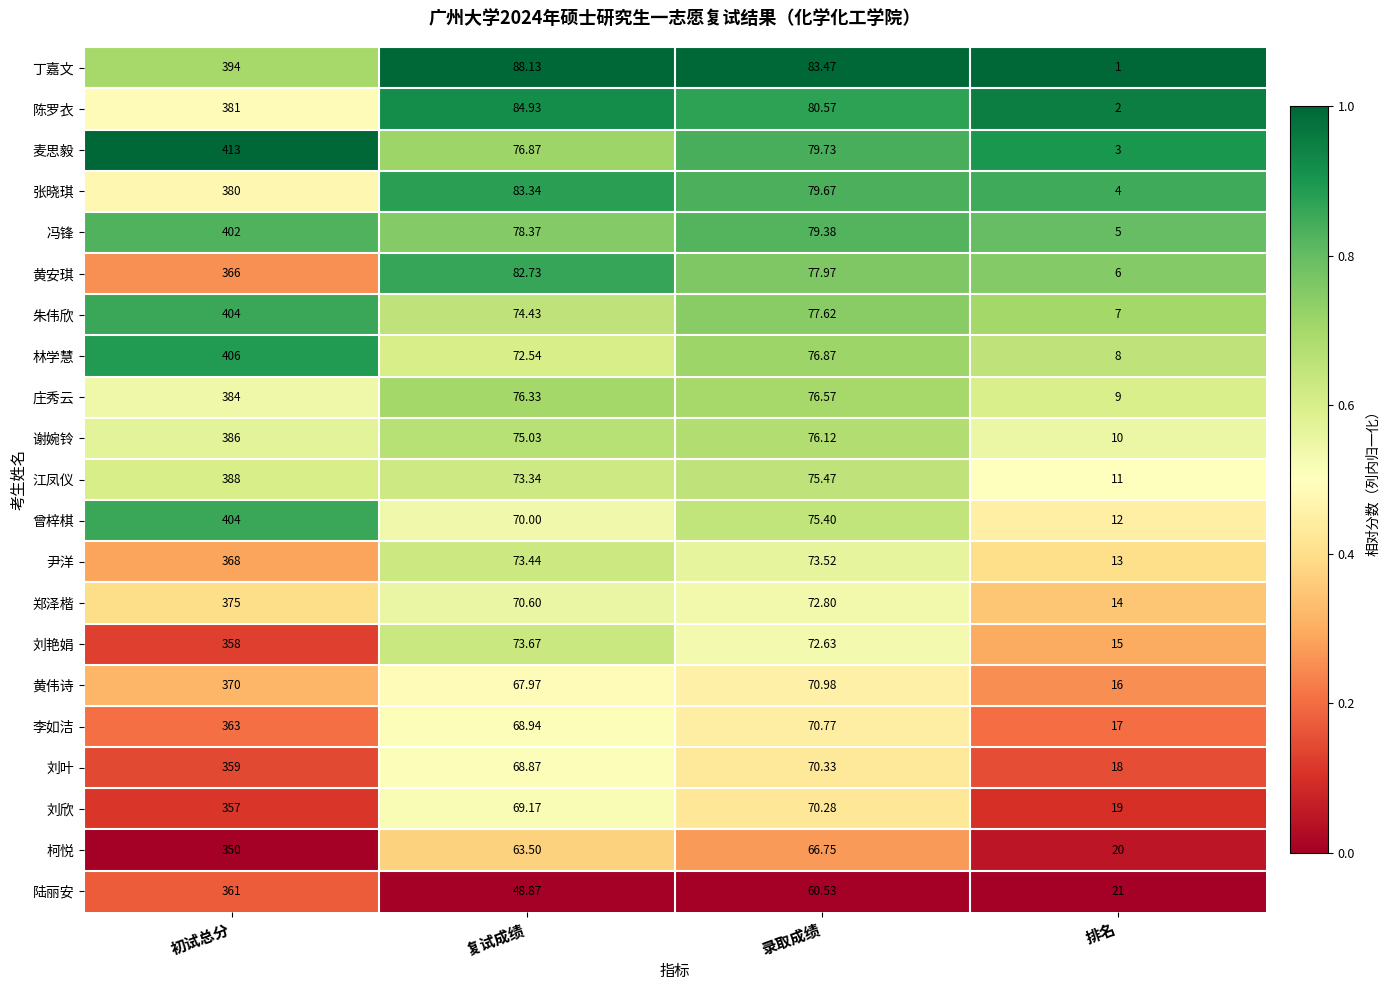

At 复试成绩, list the series in order from largest to smallest.

丁嘉文, 陈罗衣, 张晓琪, 黄安琪, 冯锋, 麦思毅, 庄秀云, 谢婉铃, 朱伟欣, 刘艳娟, 尹洋, 江凤仪, 林学慧, 郑泽楷, 曾梓棋, 刘欣, 李如洁, 刘叶, 黄伟诗, 柯悦, 陆丽安